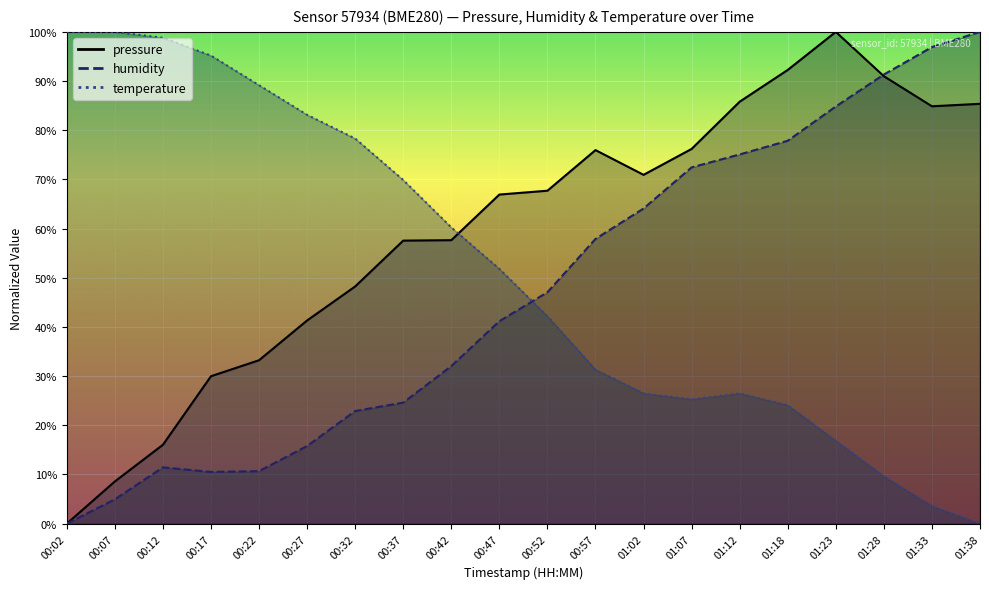

At 01:07, list the series in order from smallest to largest.

temperature, humidity, pressure